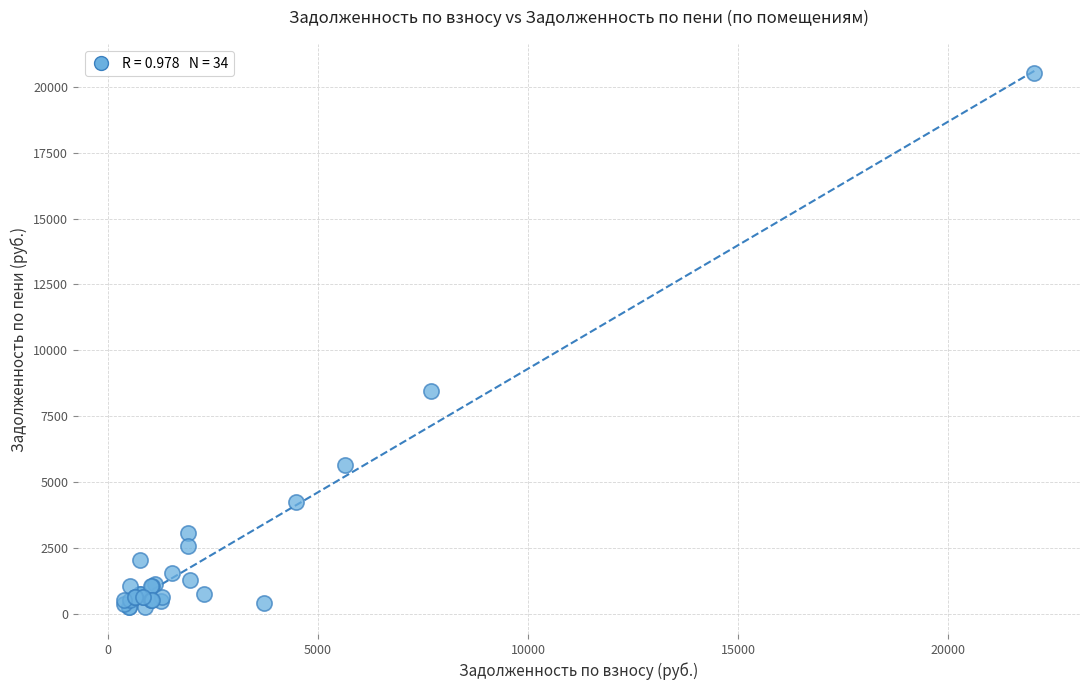

What Y value in the scatter plot is closest to 10384?

8464.4